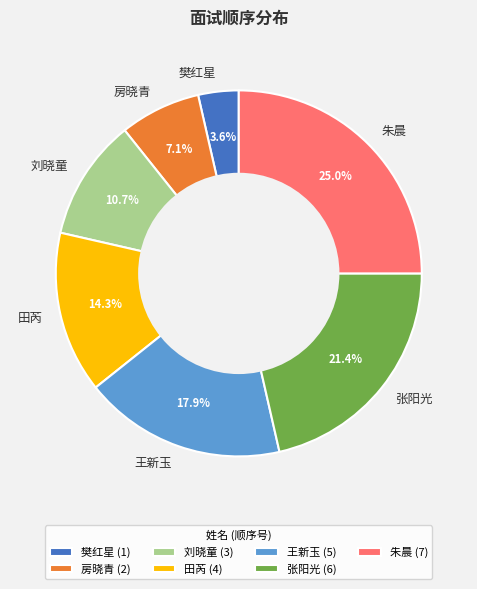

How many segments does this pie chart have?

7